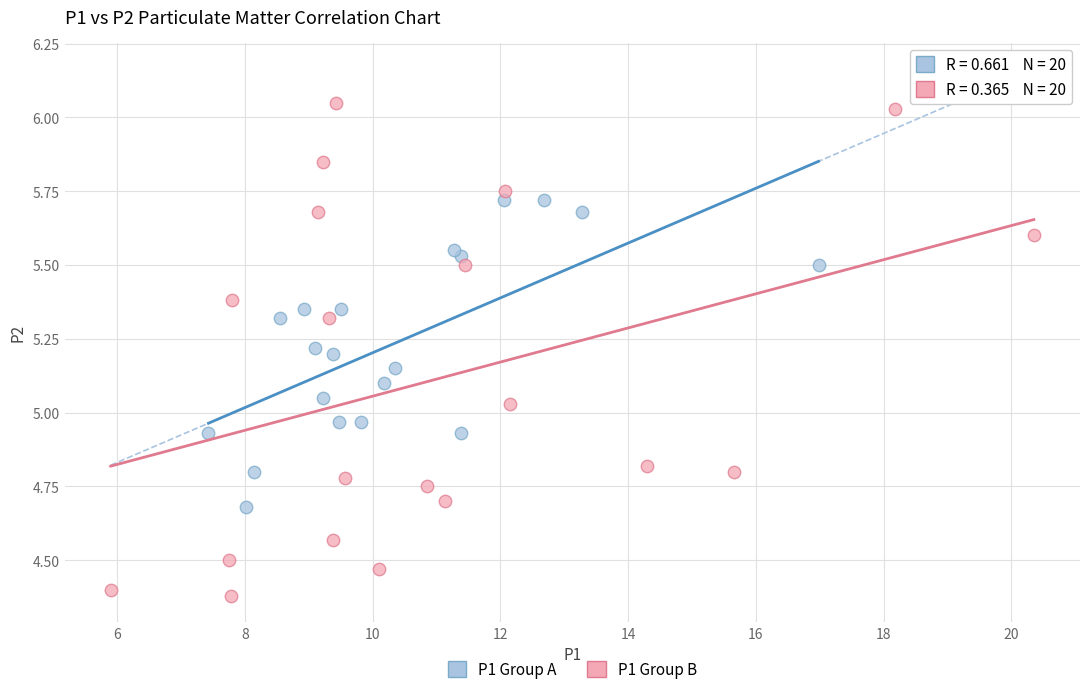

Which series contains the highest Y value?

P1 Group B